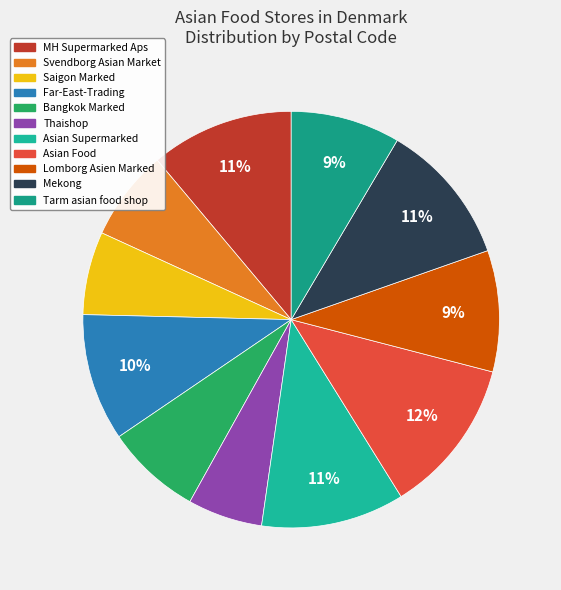

What is the largest slice in the pie chart?

Asian Food